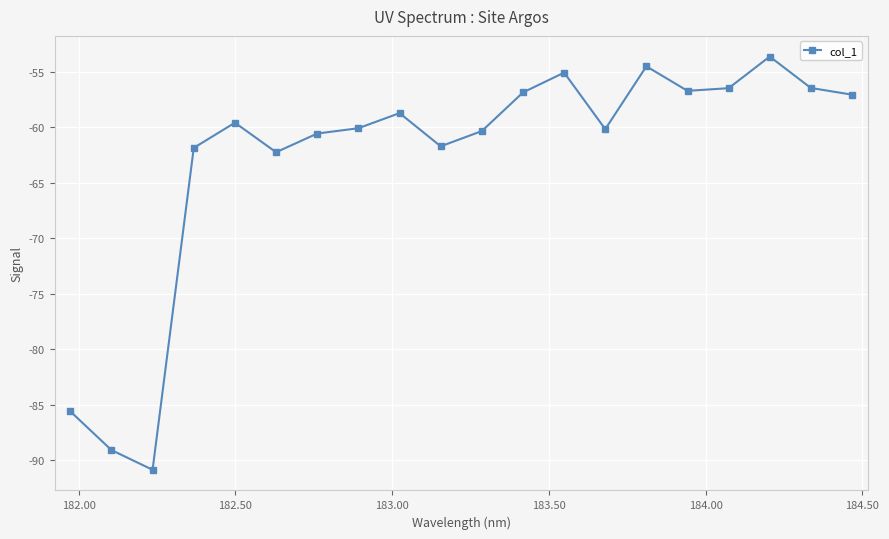

How many data points are above -59?

9